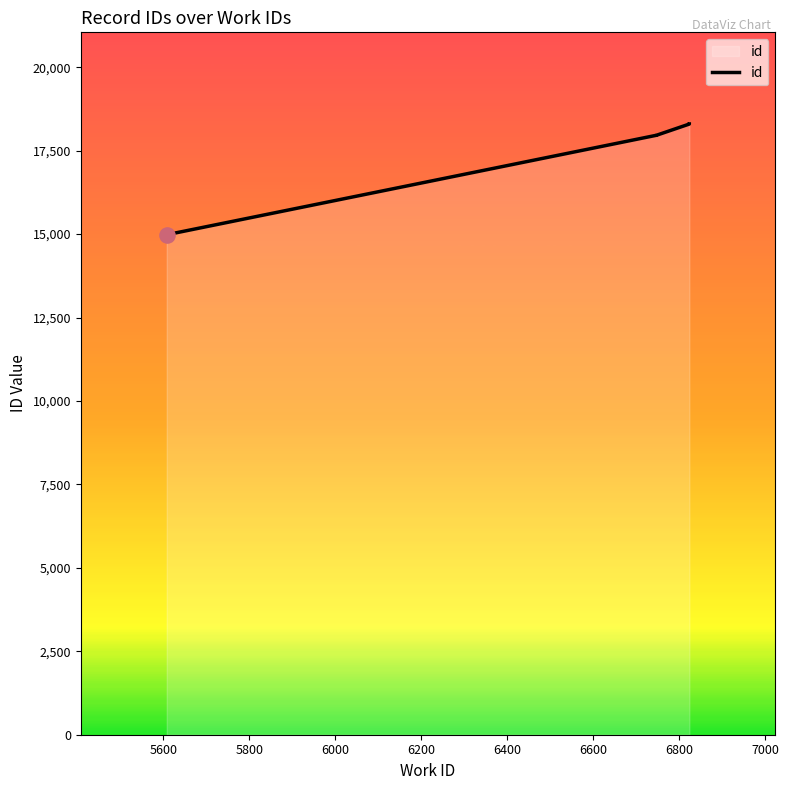

Which has a higher value, 5600 or 6600?

6600